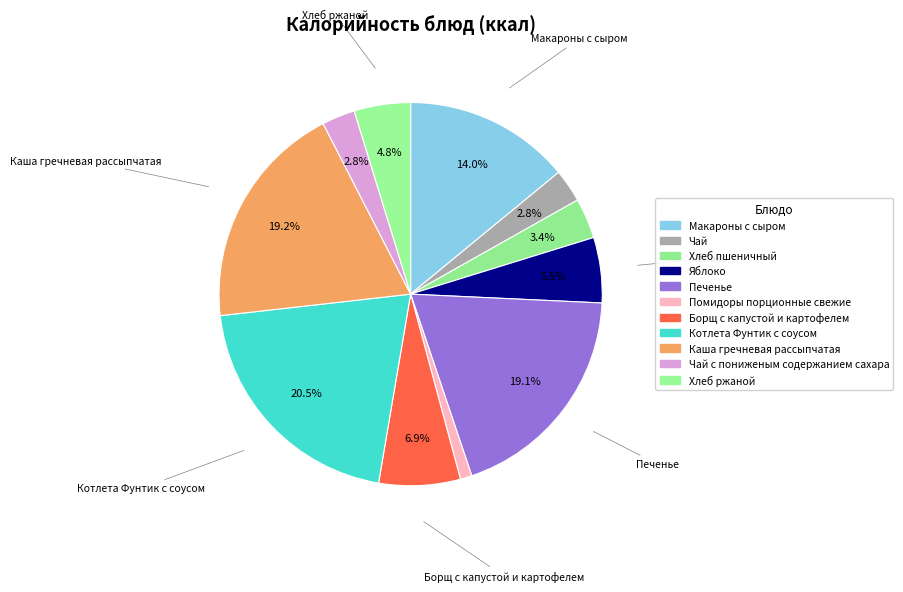

Does any single category account for the majority?

No